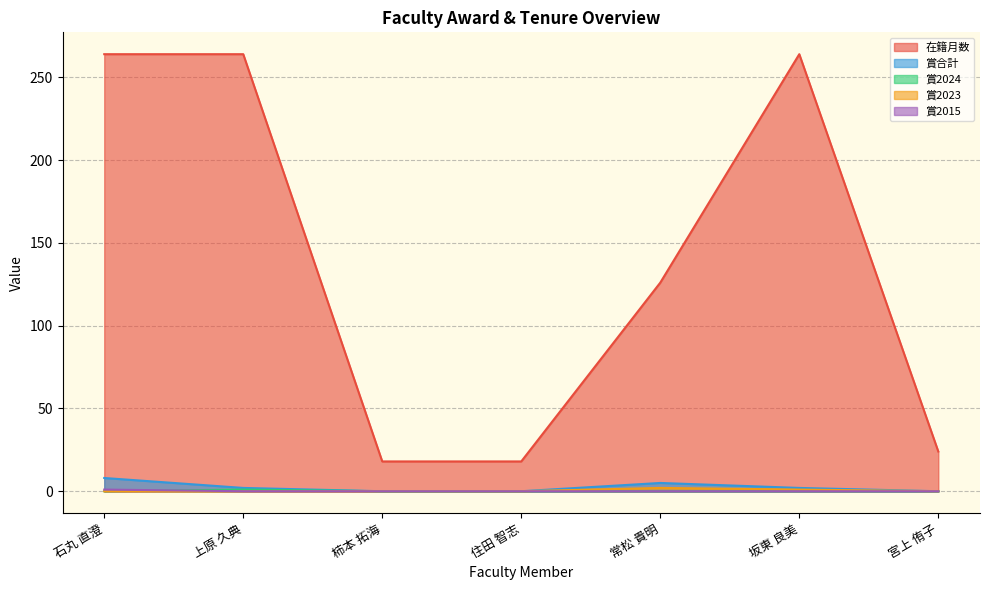

Which has a higher value, 坂東 良美 or 上原 久典?

坂東 良美